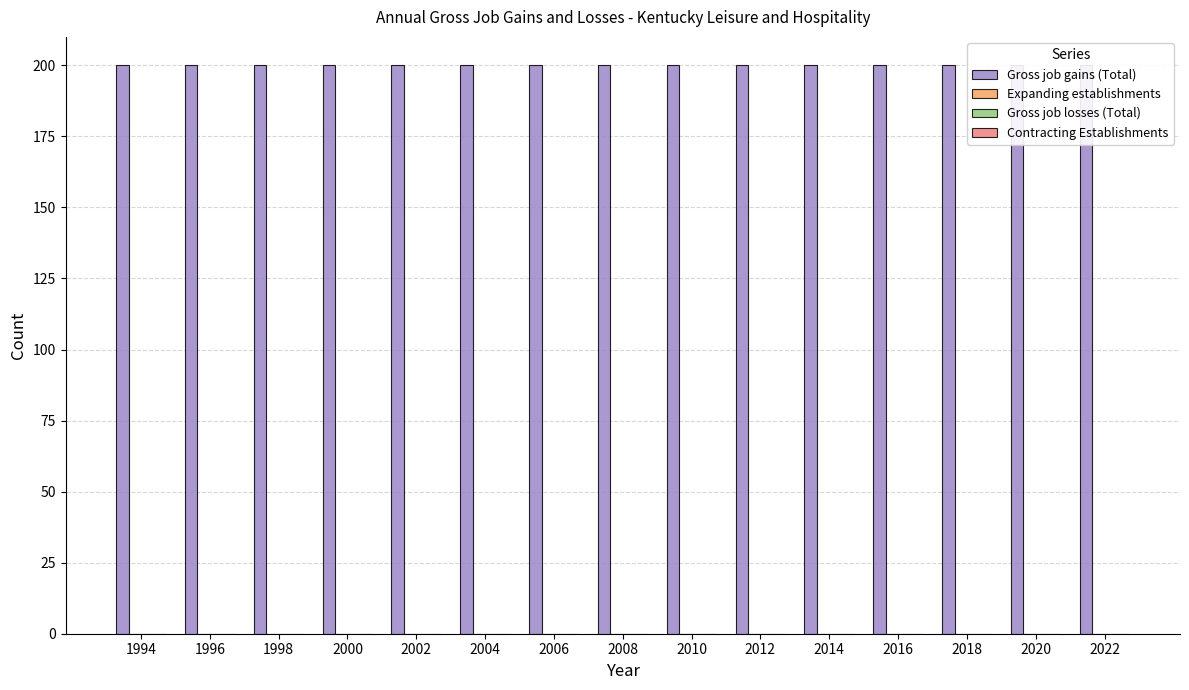

How many bars are there in each group?

4